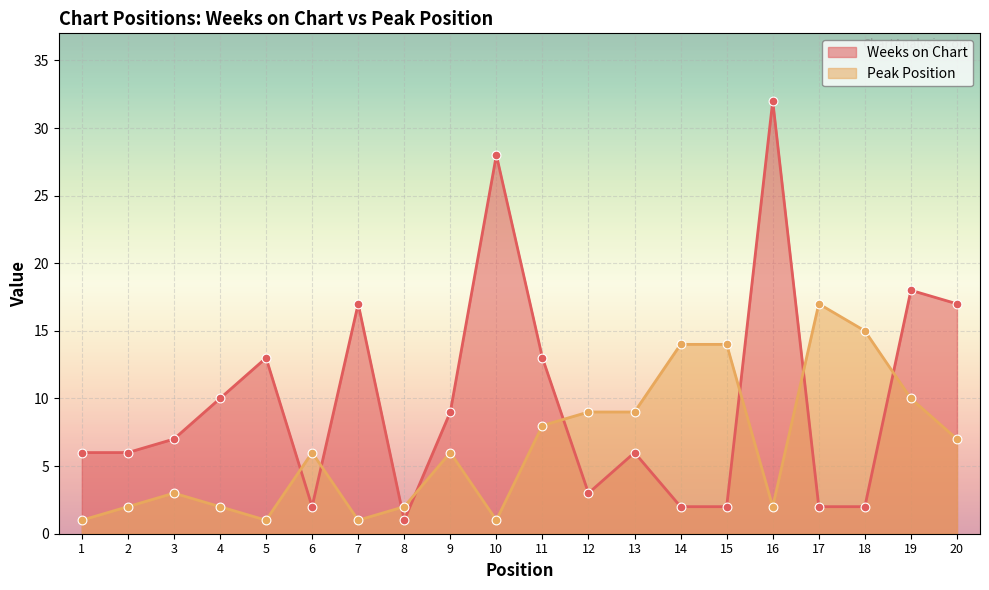

Which series has the largest total across all categories?

Weeks on Chart